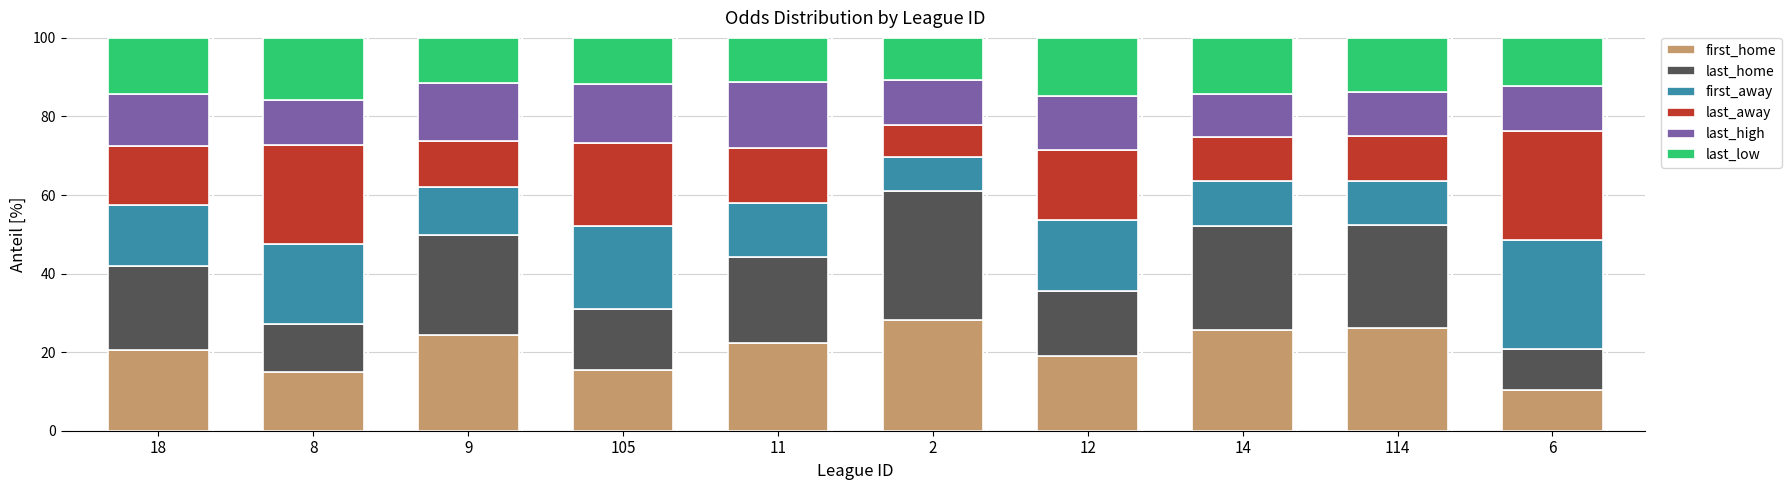

Does the chart contain stacked bars?

Yes